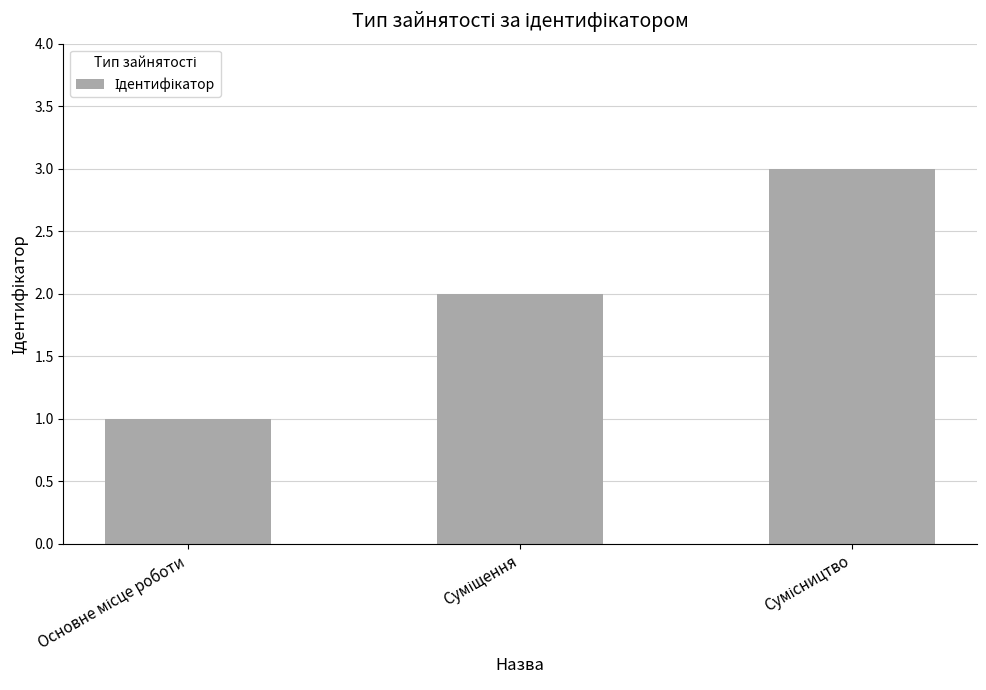

What is the maximum value shown in the chart?

3